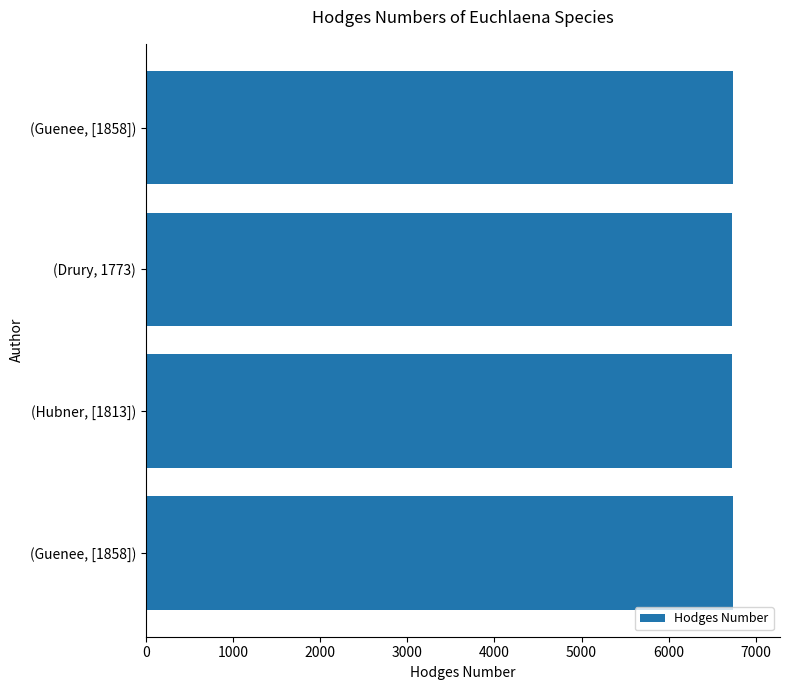

What is the minimum value shown in the chart?

6724